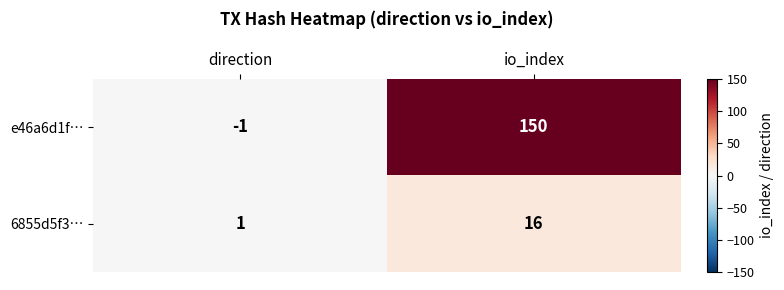

Which series has the largest total across all categories?

e46a6d1f…